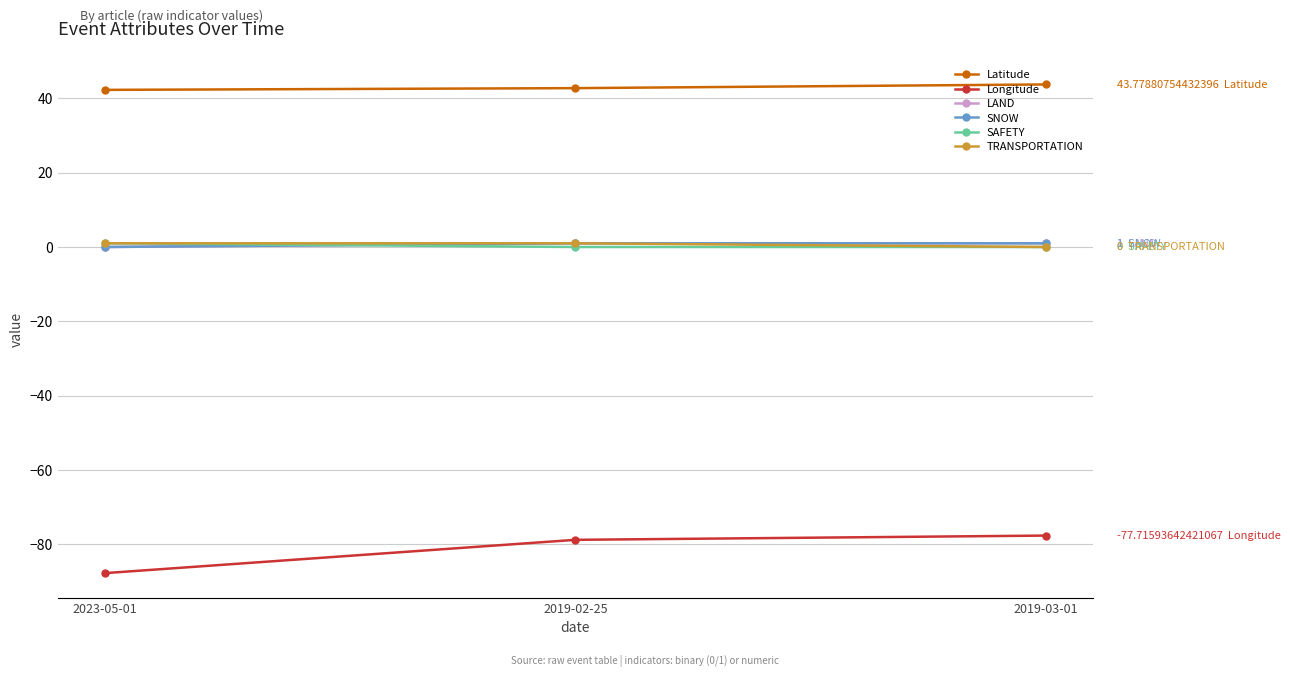

What is the lowest value of the Latitude series?

42.3